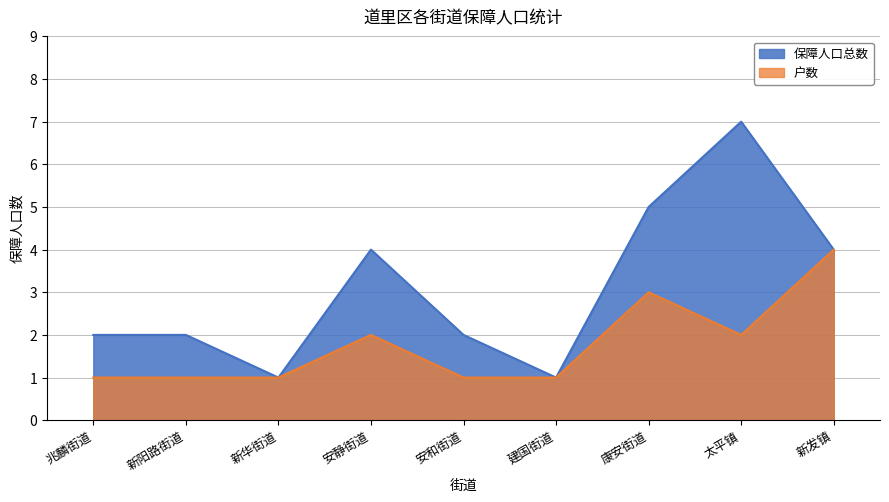

What is the difference between the second highest and second lowest values?

2